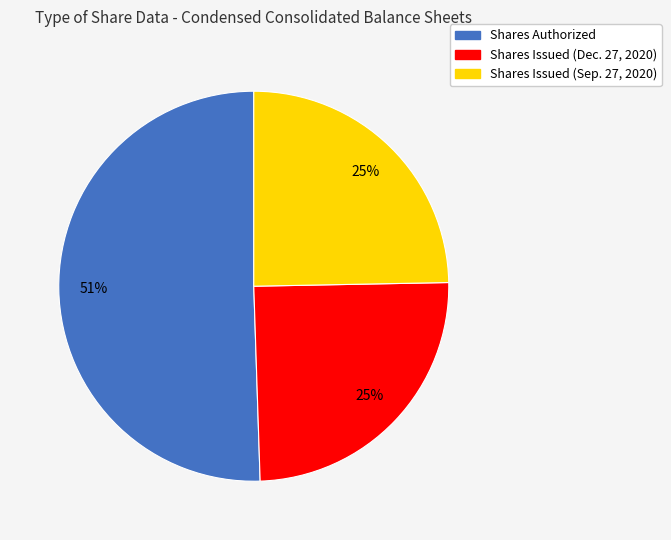

To the nearest percent, what is the average slice percentage?

33%